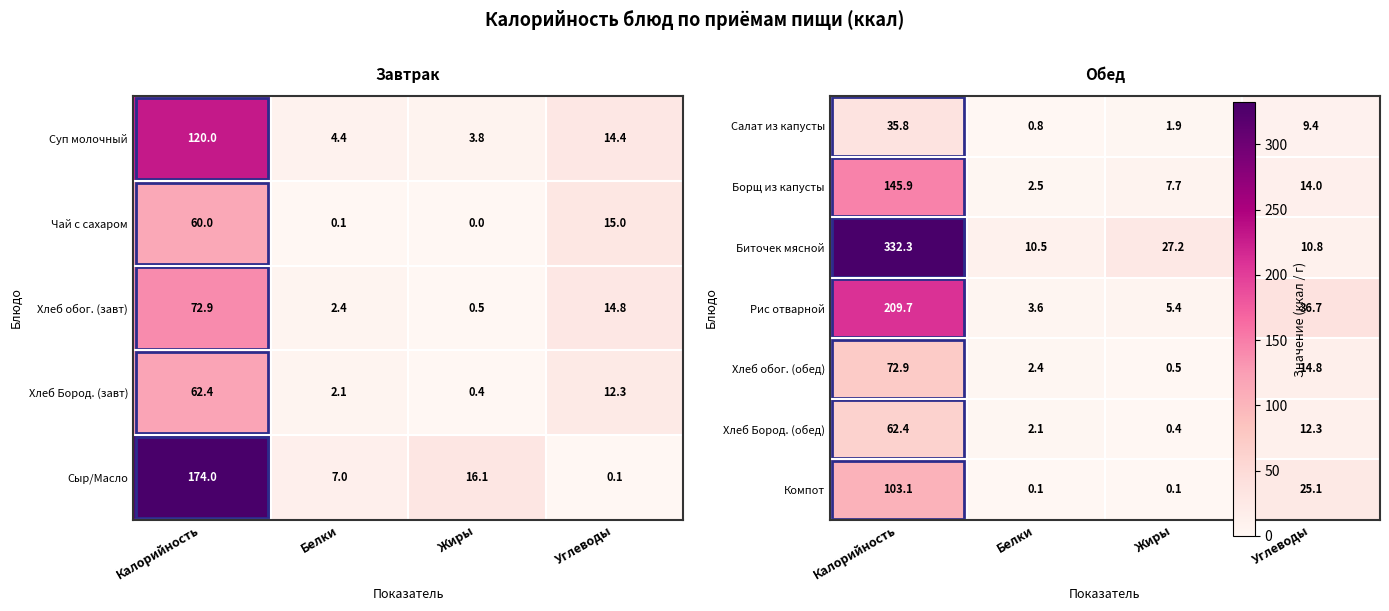

How many values in the Хлеб Бород. (завт) series are below 12?

2